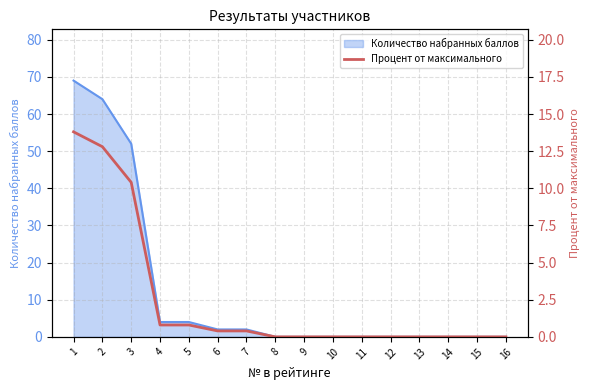

How many lines are shown in the chart?

1